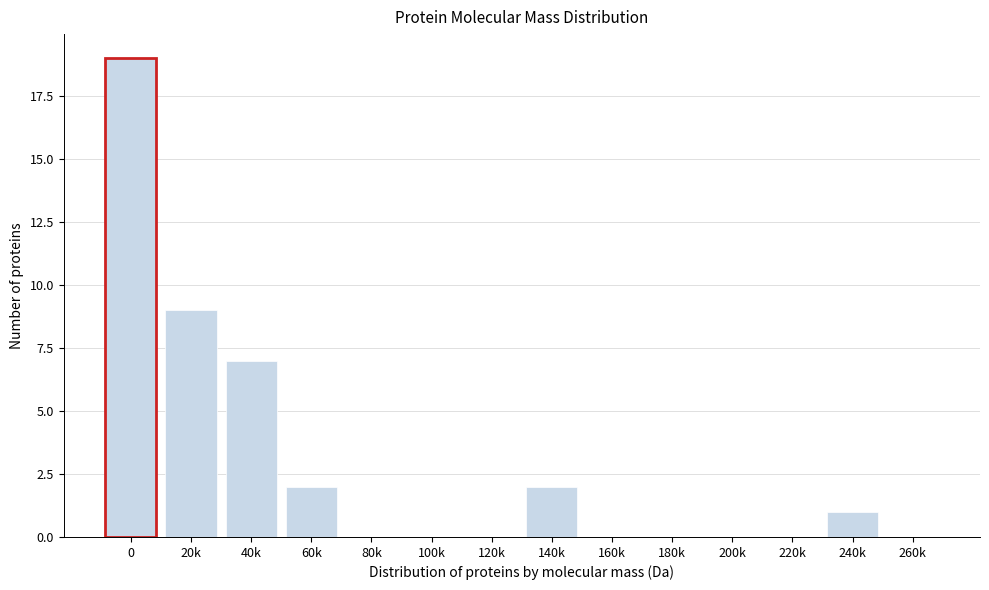

Reading left to right, what are all the values shown in this chart?

0=19	20k=9	40k=7	60k=2	80k=0	100k=0	120k=0	140k=2	160k=0	180k=0	200k=0	220k=0	240k=1	260k=0